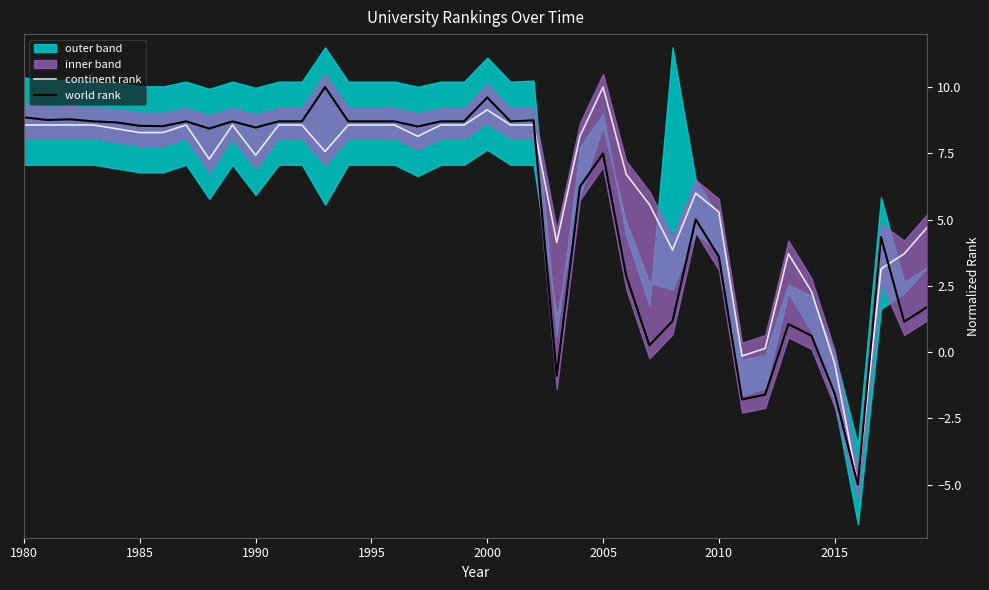

The continent rank series shows 7.4 at 1990. True or false?

True